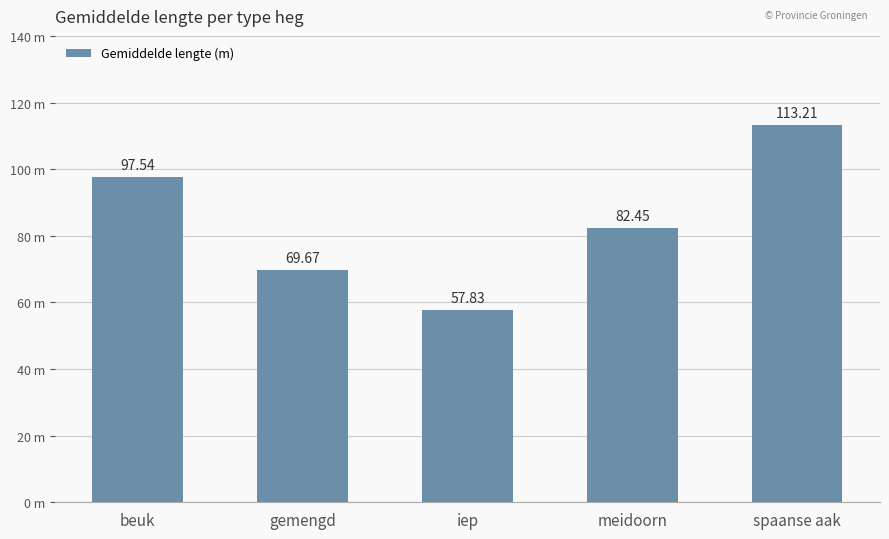

Are the bars horizontal?

No